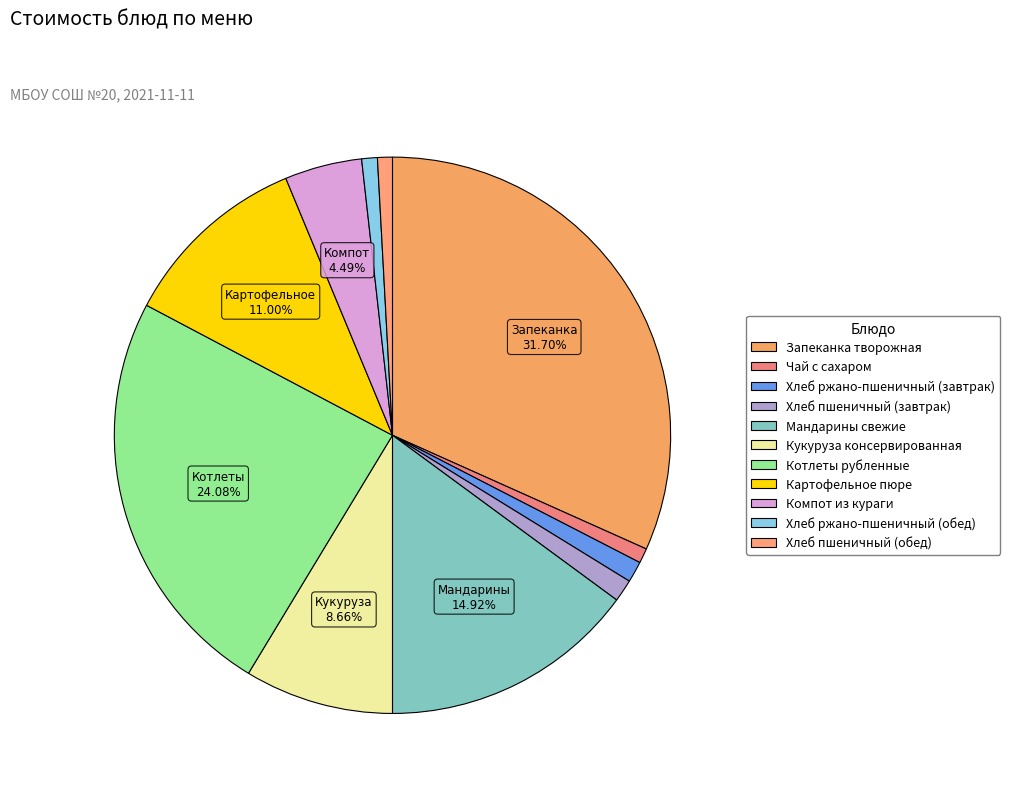

True or false: Котлеты рубленные accounts for 24% of the total.

True